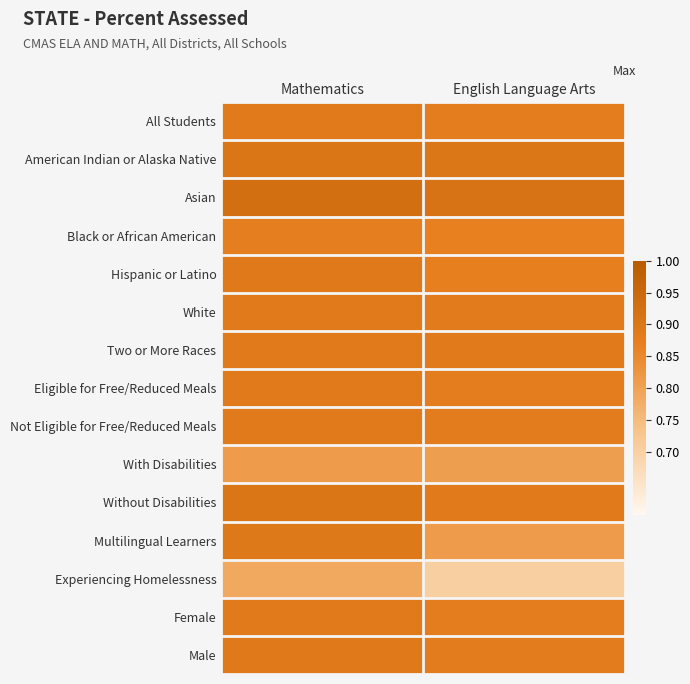

Count the number of categories in the chart.

2